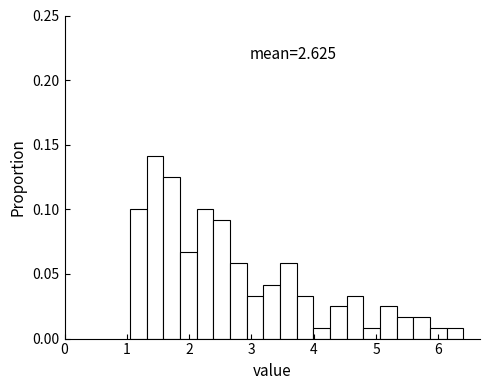

Around what value on the x-axis is the tallest bar? Give the approximate position of its centre, as read against the axis.

1.5